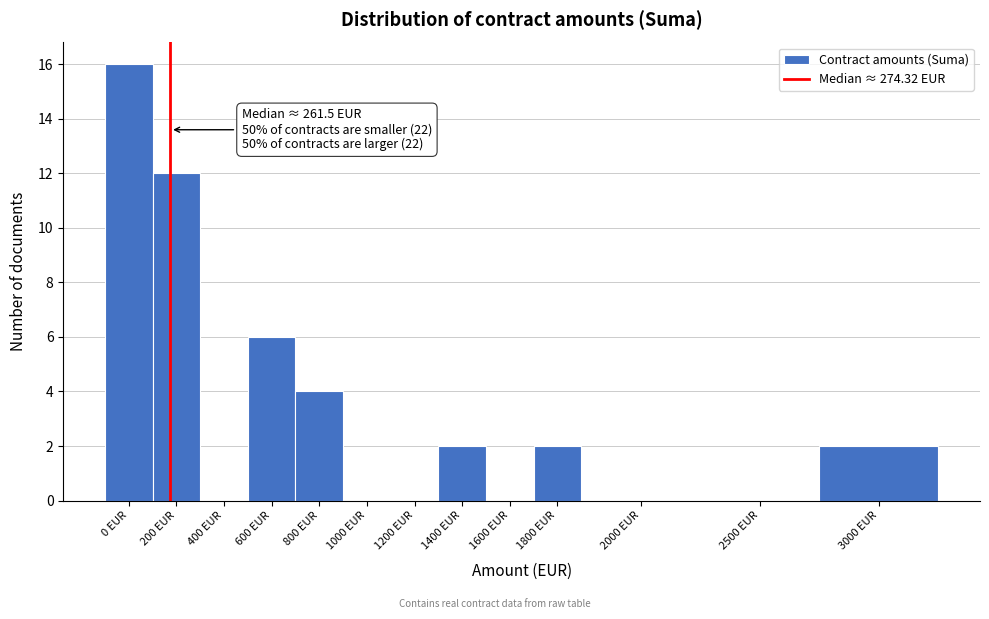

Reading right to left, transcribe all the data shown in this chart.

3000 EUR=2	2500 EUR=0	2000 EUR=0	1800 EUR=2	1600 EUR=0	1400 EUR=2	1200 EUR=0	1000 EUR=0	800 EUR=4	600 EUR=6	400 EUR=0	200 EUR=12	0 EUR=16